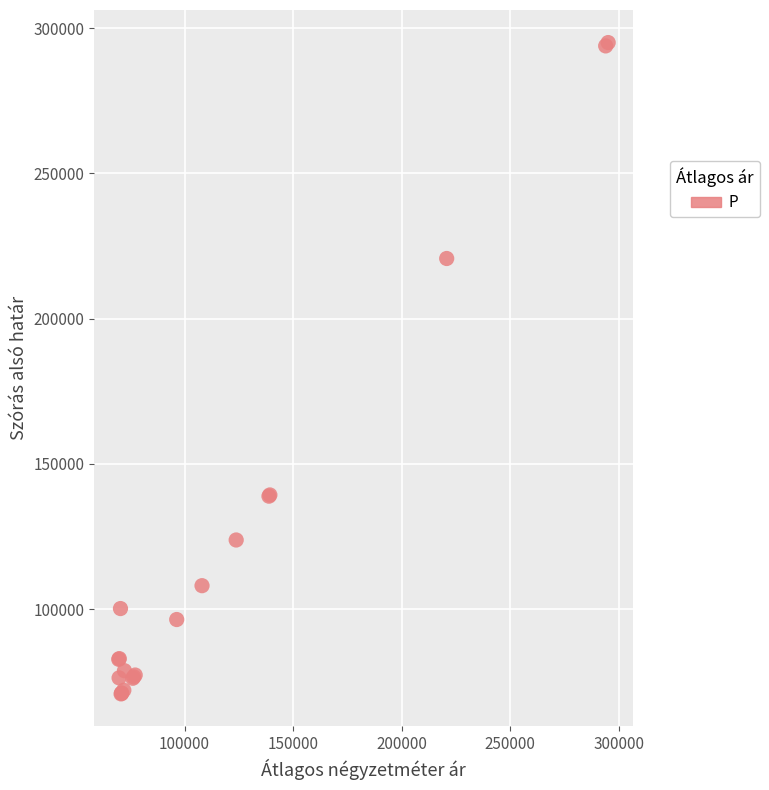

What Y value in the scatter plot is closest to 182936?

220721